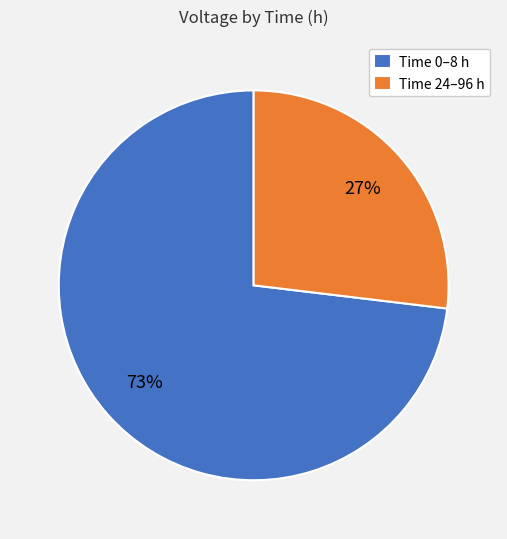

Which category has the smallest portion of the pie?

Time 24–96 h